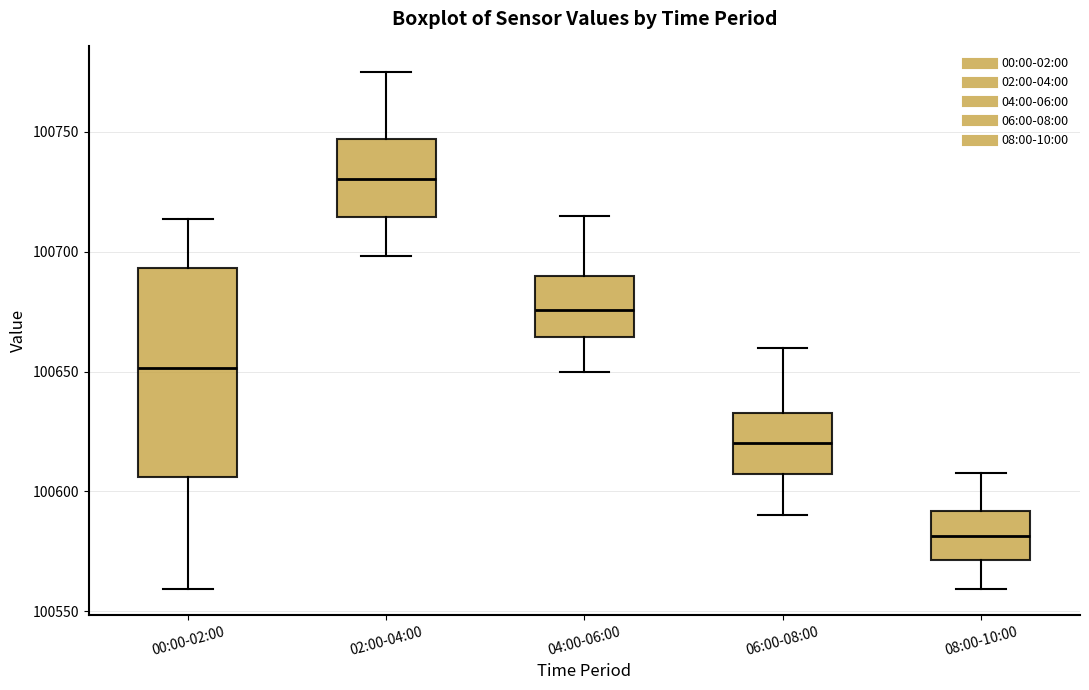

Reading left to right, read every box against the y-axis: the position of its median line, the range the box covers, and the ends of its whiskers. The values are not printed on the chart, so give them approximately, as read against the axis.

00:00-02:00: median 100650, box 100605 to 100695, whiskers 100560 to 100715
02:00-04:00: median 100730, box 100715 to 100745, whiskers 100700 to 100775
04:00-06:00: median 100675, box 100665 to 100690, whiskers 100650 to 100715
06:00-08:00: median 100620, box 100605 to 100635, whiskers 100590 to 100660
08:00-10:00: median 100580, box 100570 to 100590, whiskers 100560 to 100610